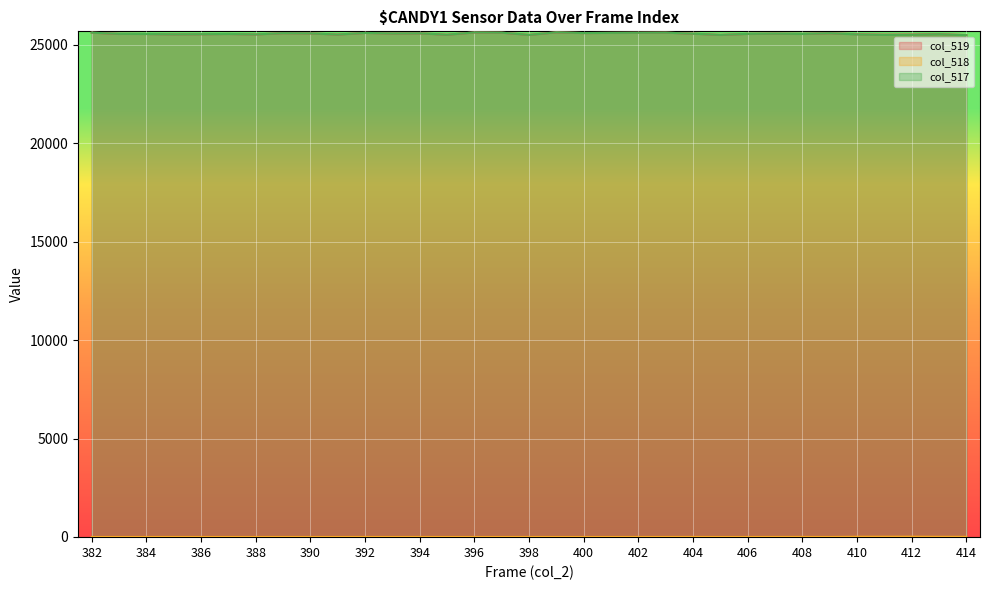

Reading left to right, extract all data points from this chart.

col_519: 25615	25554	25548	25532	25537	25549	25526	25591	25579	25520	25604	25574	25583	25511	25627	25615	25503	25633	25594	25604	25611	25616	25565	25503	25554	25567	25553	25588	25536	25516	25523	25542	25495
col_518: 0	0	0	1	0	0	0	1	0	0	1	0	1	0	0	0	1	0	0	0	1	1	2	0	0	2	3	0	10	12	14	8	7
col_517: 25615	25554	25548	25531	25537	25549	25526	25590	25579	25520	25603	25574	25582	25511	25627	25615	25502	25633	25594	25604	25610	25615	25563	25503	25554	25565	25550	25588	25526	25504	25509	25534	25488